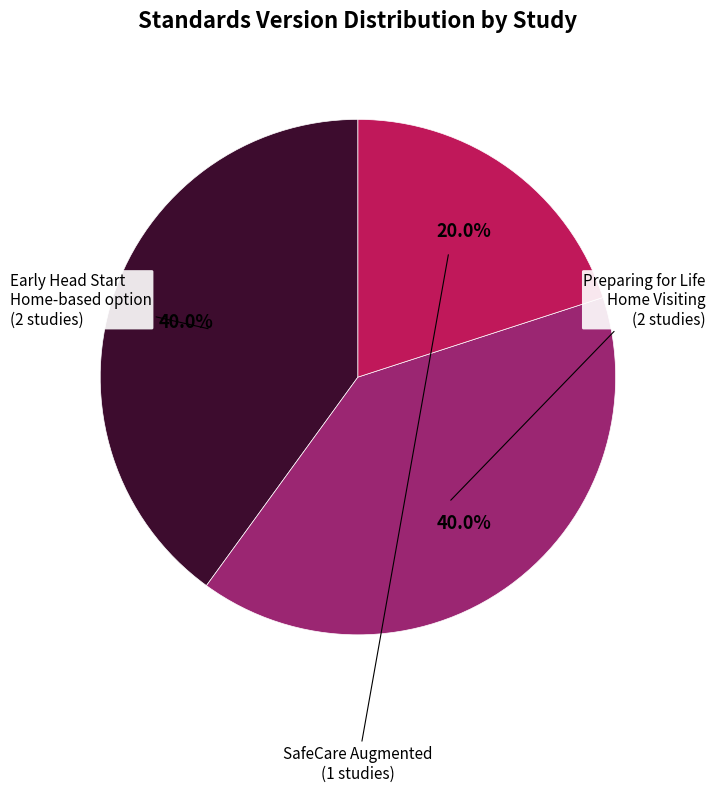

Which slice is the smallest?

SafeCare Augmented